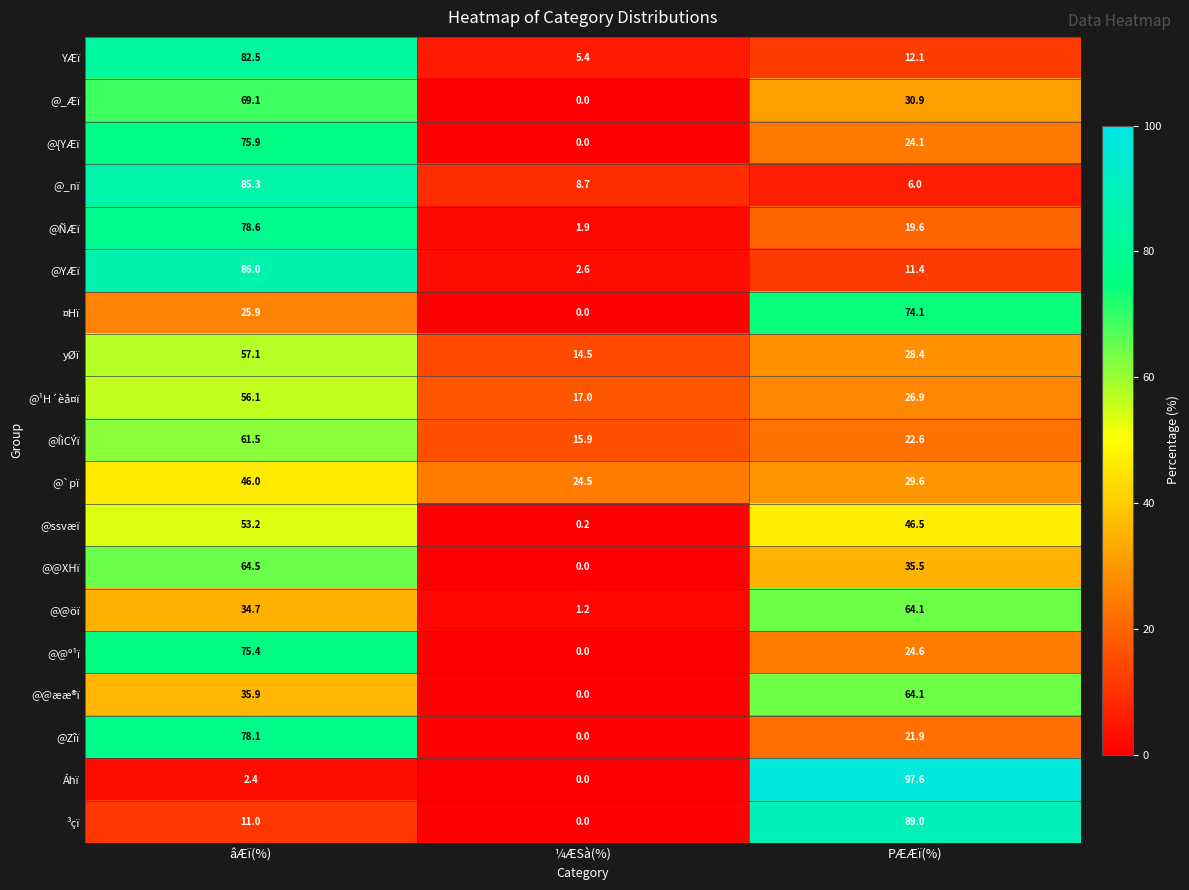

Rank the series at âÆï(%) from lowest to highest value.

Áhï, ³çï, ¤Hï, @@öï, @@ææ®ï, @`pï, @ssvæï, @¹H´èå¤ï, yØï, @ÍìCÝï, @@XHï, @_Æï, @@º¹ï, @{YÆï, @Zîï, @ÑÆï, YÆï, @_nï, @YÆï